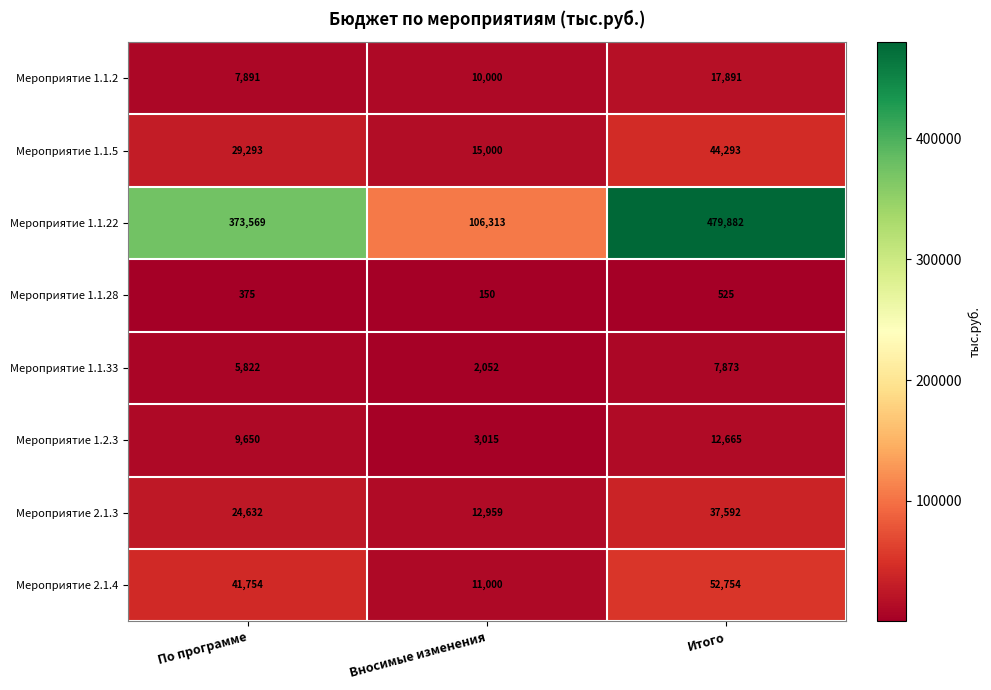

Which category has the highest value in the Мероприятие 1.1.28 series?

Итого